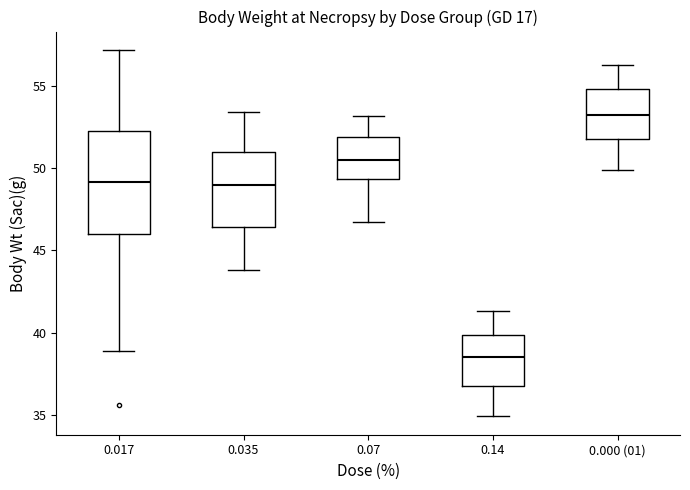

Which box is the tallest, from its lower edge to its upper edge?

0.017